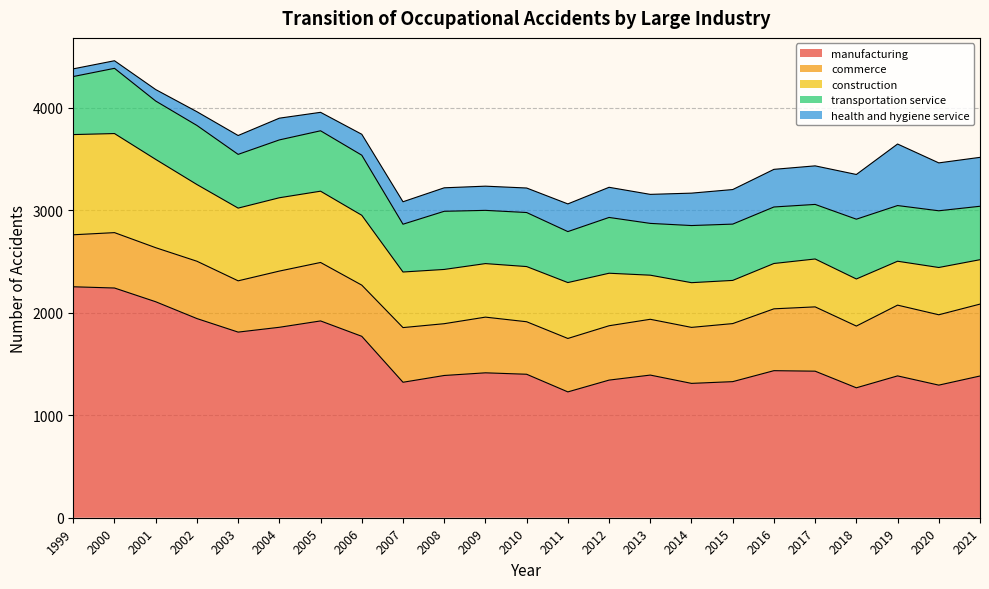

True or false: construction and manufacturing cross at least once.

False